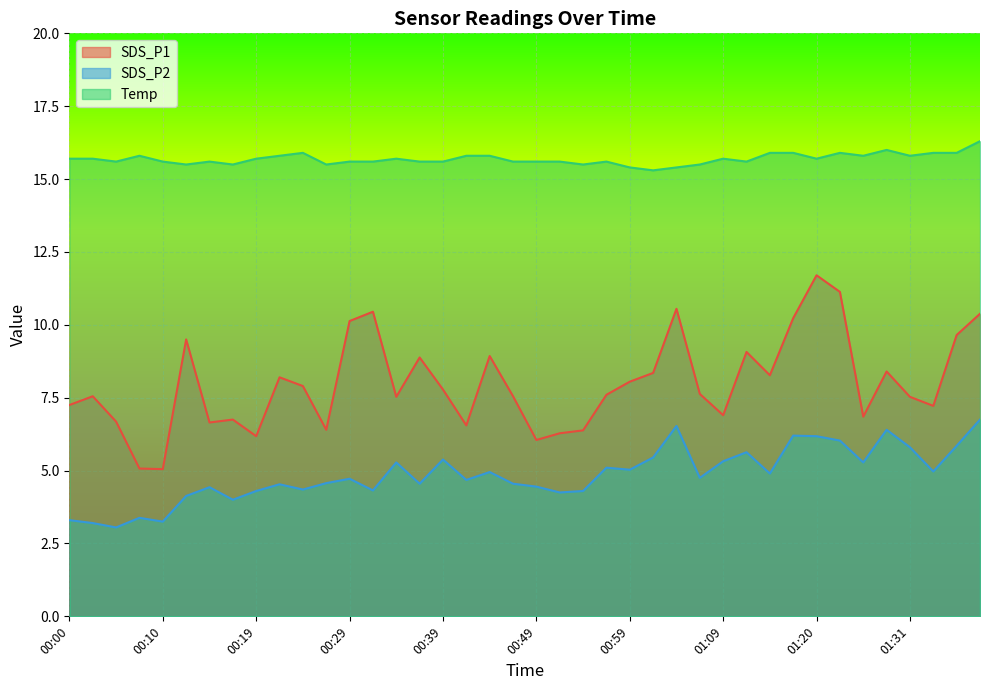

True or false: SDS_P1 has a value of 5.3 at 01:02.

False